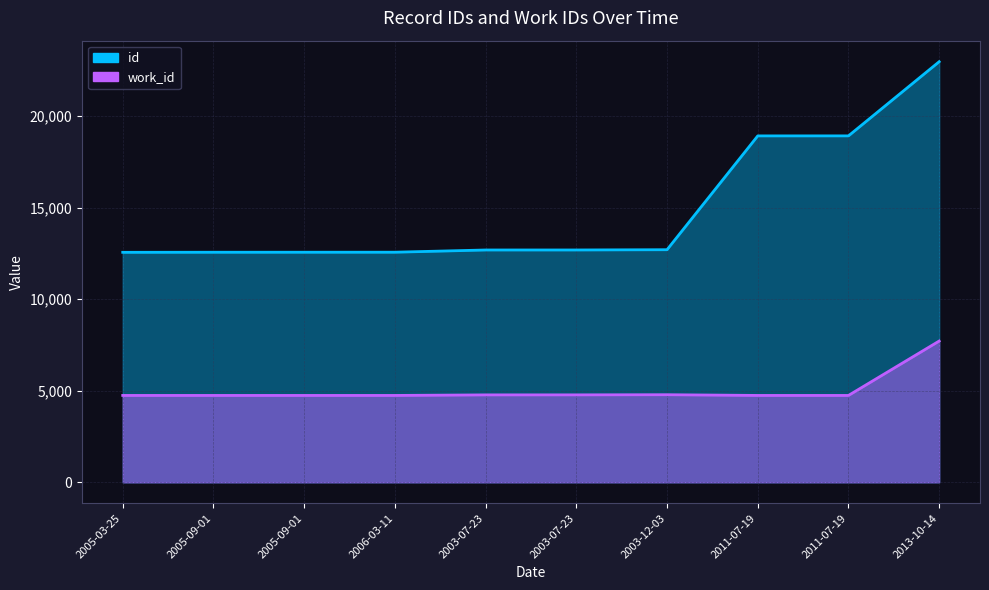

Reading right to left, transcribe all the data shown in this chart.

id: 22971	18920	18919	12703	12689	12688	12567	12566	12565	12561
work_id: 7716	4745	4745	4784	4776	4775	4745	4745	4745	4745